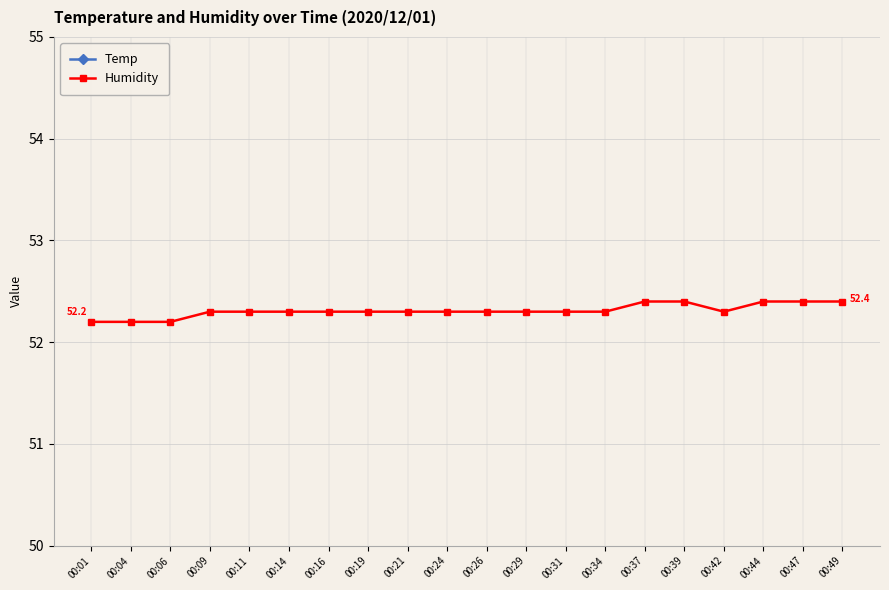

At which category does the chart reach its minimum across all series?

00:01